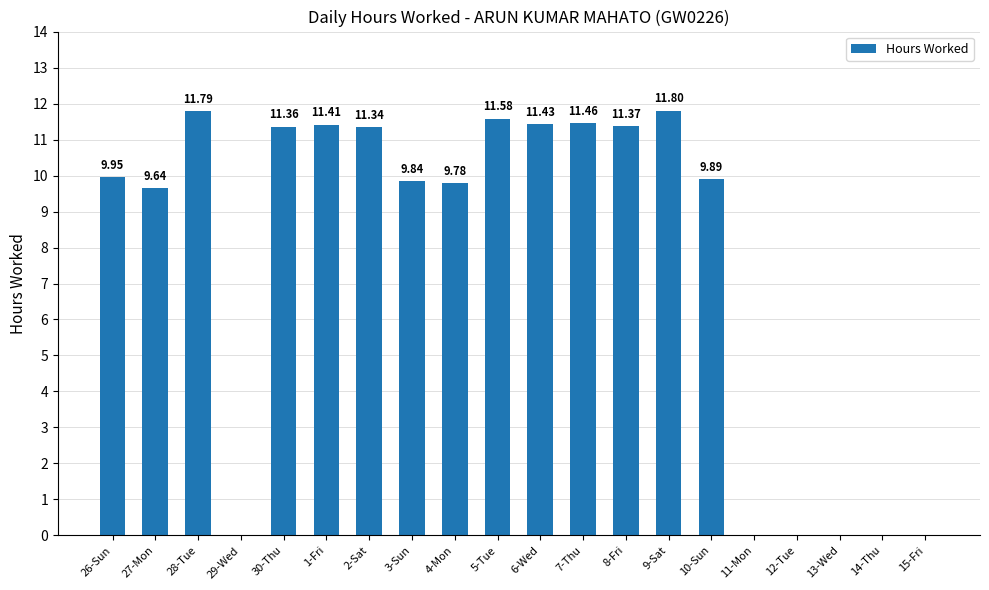

Count the number of values greater than 9.

14